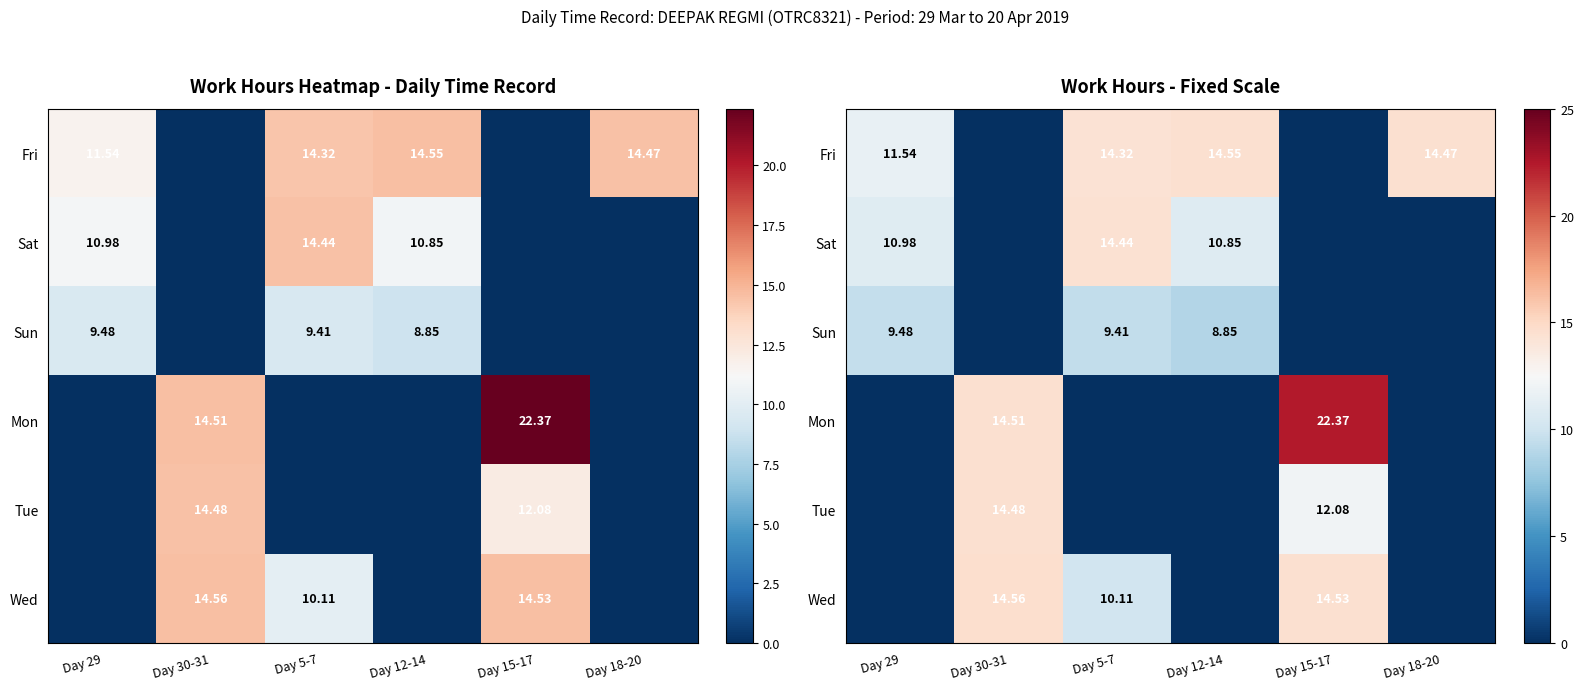

Which series has the largest total across all categories?

Fri